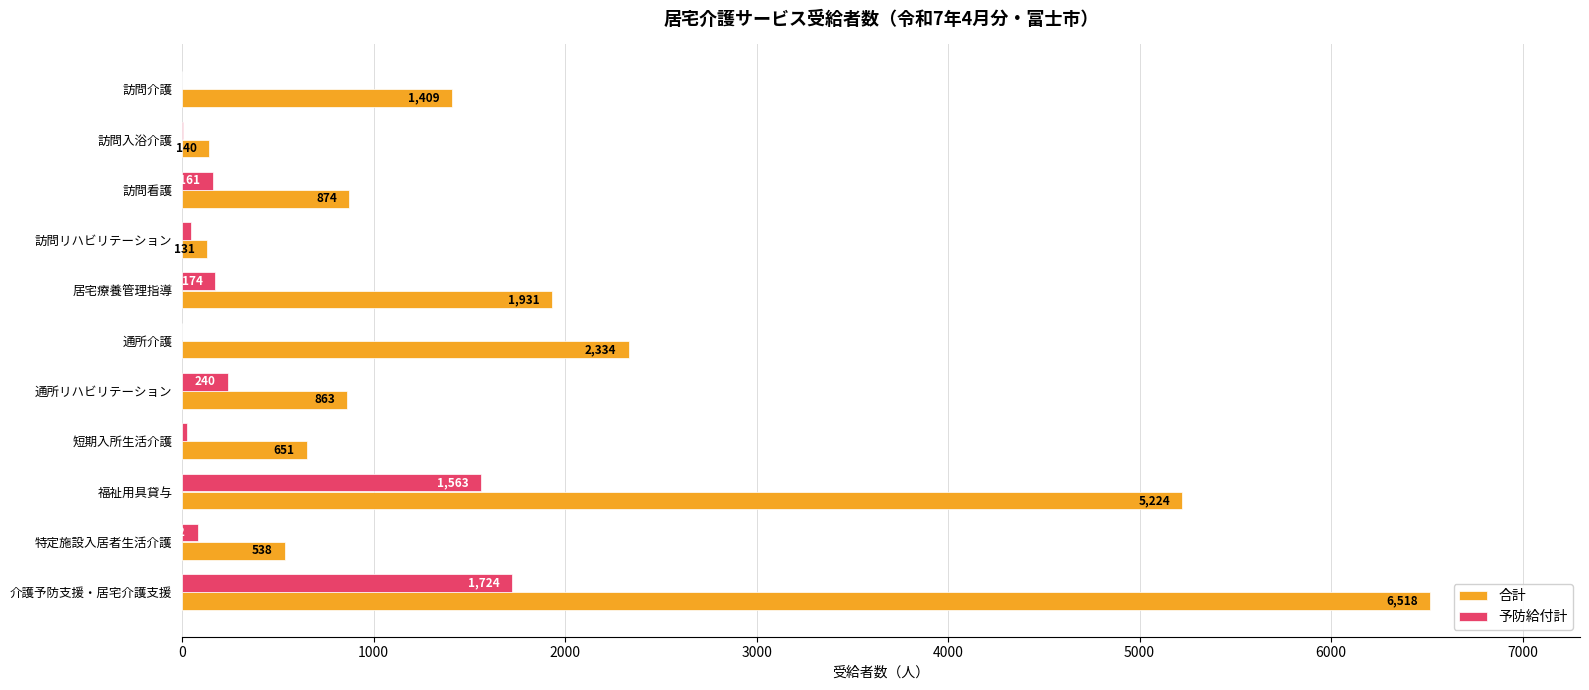

Which series has the largest total across all categories?

合計